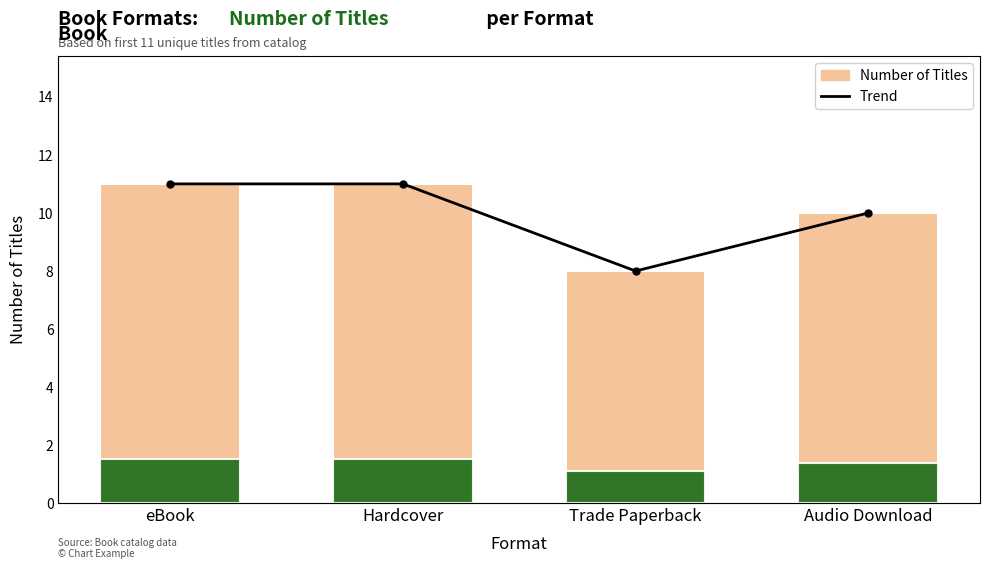

What is the label of the 3rd bar from the right?

Hardcover